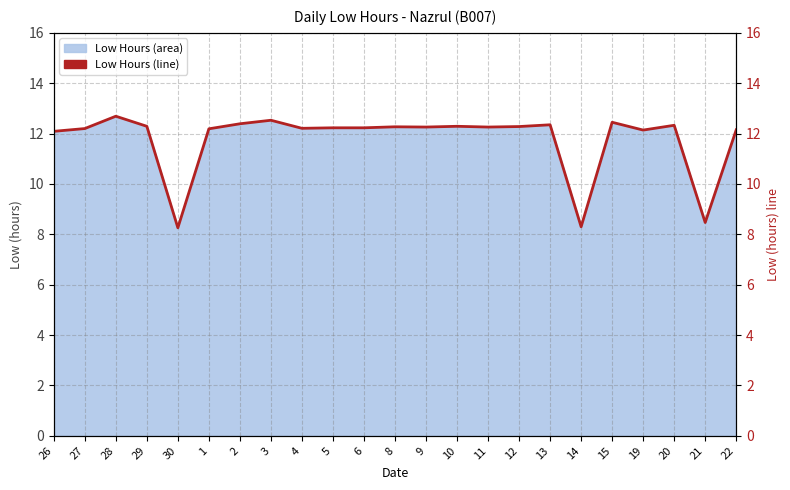

Rank the categories by value from highest to lowest.

28, 3, 15, 2, 13, 20, 29, 10, 12, 8, 9, 11, 5, 6, 4, 27, 1, 22, 19, 26, 21, 14, 30